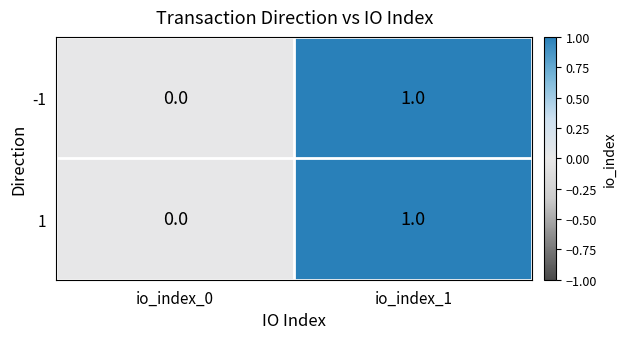

Reading left to right, what are all the values shown in this chart?

-1: io_index_0=0	io_index_1=1
1: io_index_0=0	io_index_1=1